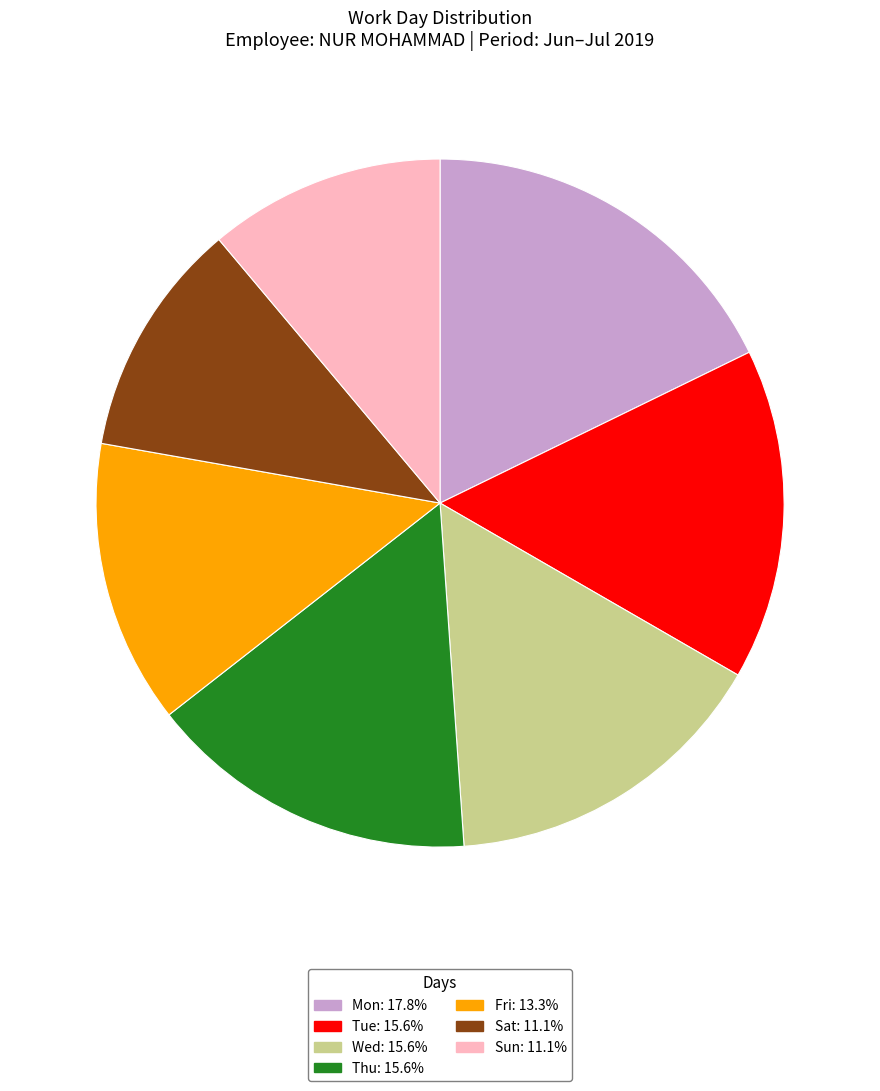

Approximately how many times larger is the value at Tue compared to Thu?

1.0